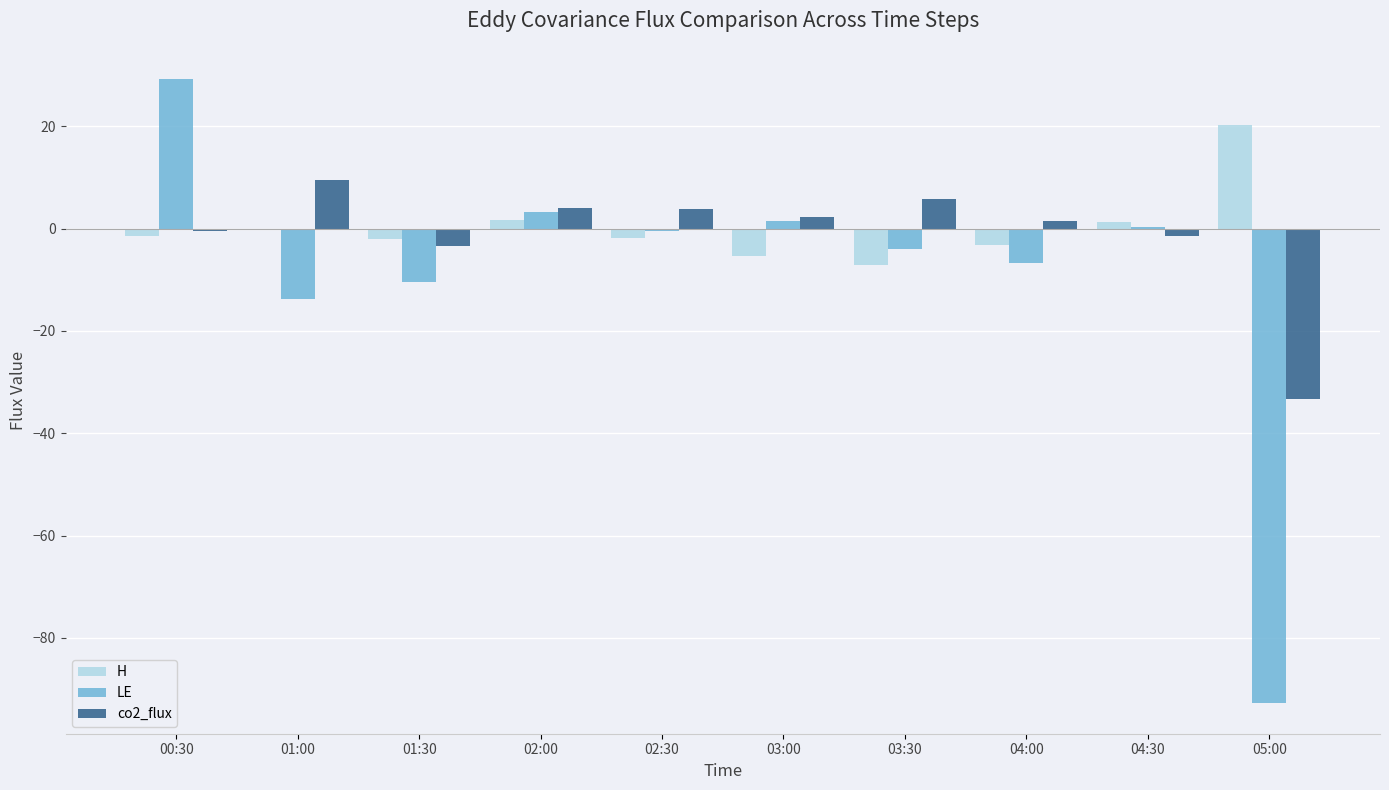

Where is LE nearest to the value -31?

01:00